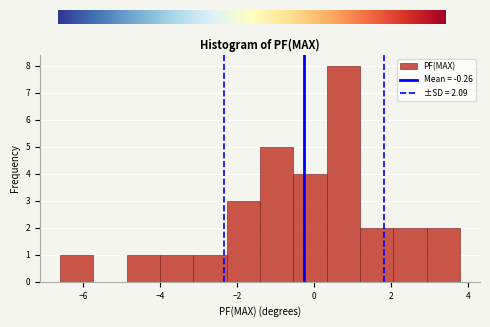

Reading left to right, list every bar in this chart as the range it spans on the x-axis followed by its height. Neither the bar edges nor the heights are printed on the chart, so give them approximately, as read against the axes.

-6.6 to -5.8: 1
-5.8 to -4.8: 0
-4.8 to -4.0: 1
-4.0 to -3.2: 1
-3.2 to -2.2: 1
-2.2 to -1.4: 3
-1.4 to -0.6: 5
-0.6 to 0.4: 4
0.4 to 1.2: 8
1.2 to 2.0: 2
2.0 to 3.0: 2
3.0 to 3.8: 2